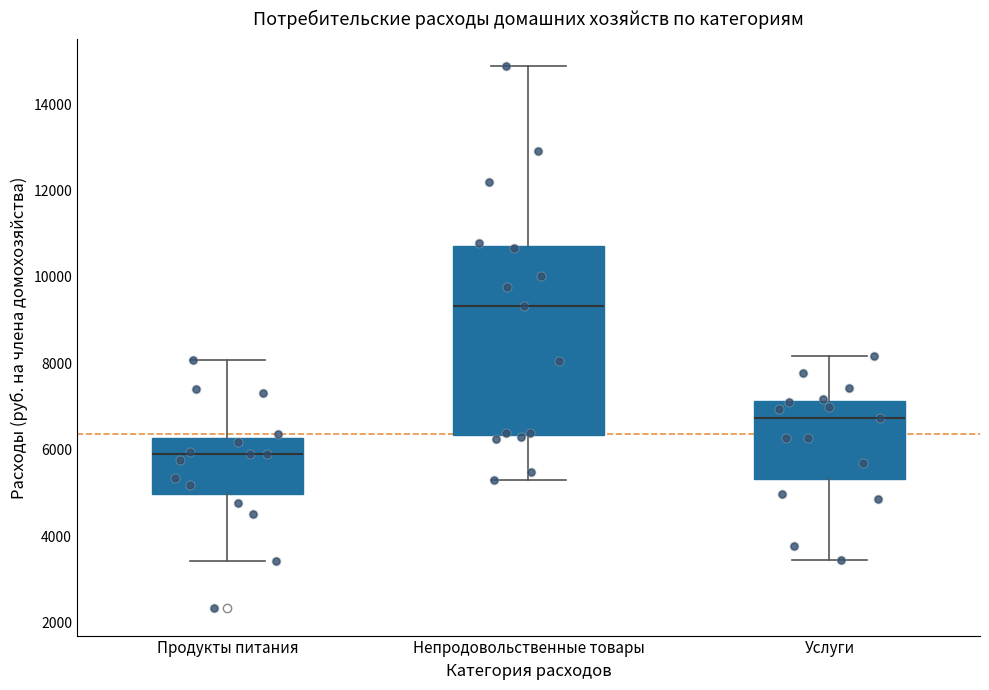

Where does the lower whisker of the box for Непродовольственные товары end on the y-axis? The values are not printed on the chart, so give them approximately, as read against the axis.

5200